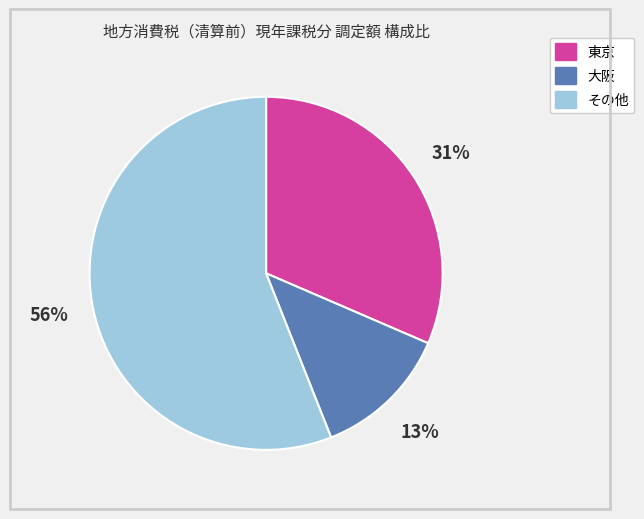

Do 大阪 and その他 together represent more than half of the pie?

Yes